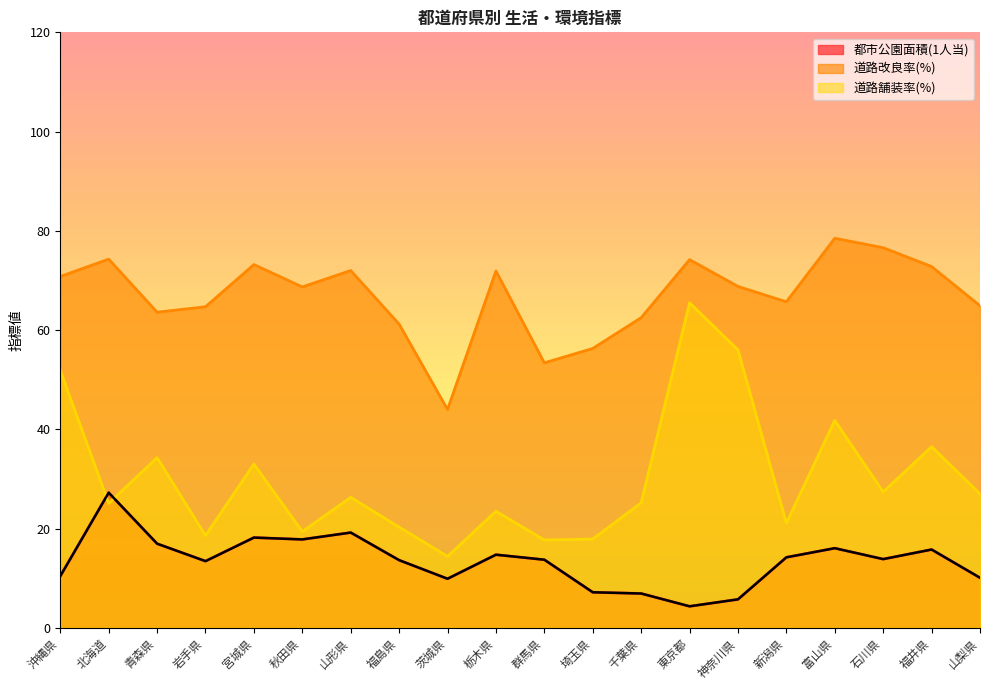

How many values in the 道路改良率(%) series exceed 68?

11